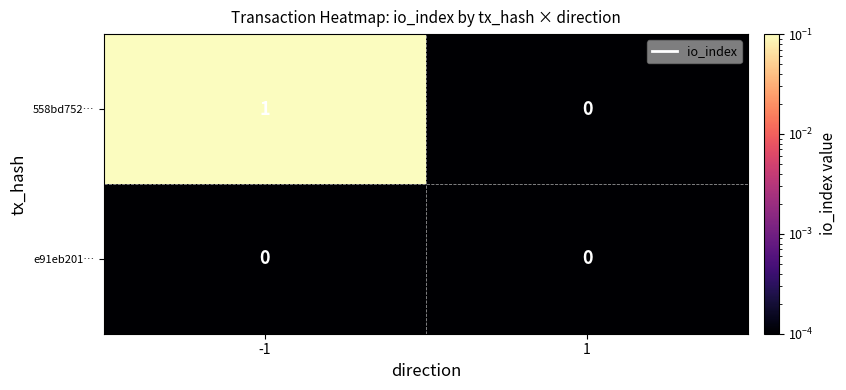

Which series has the widest spread of values?

558bd752…